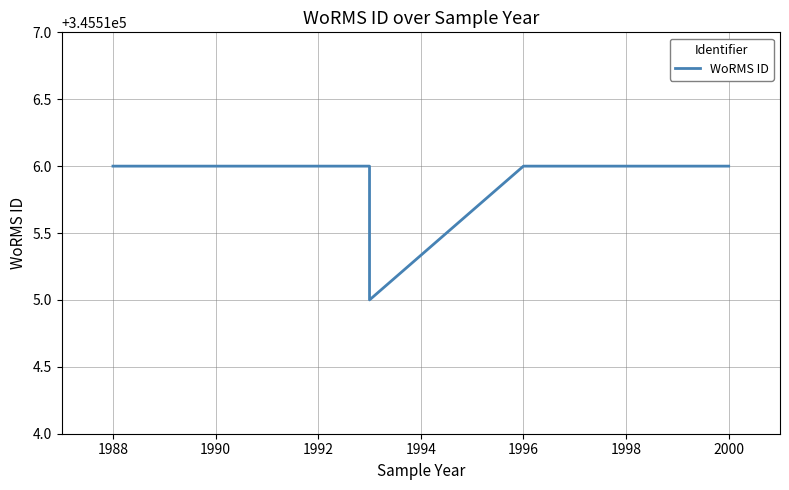

What is the difference between the maximum and minimum values?

1